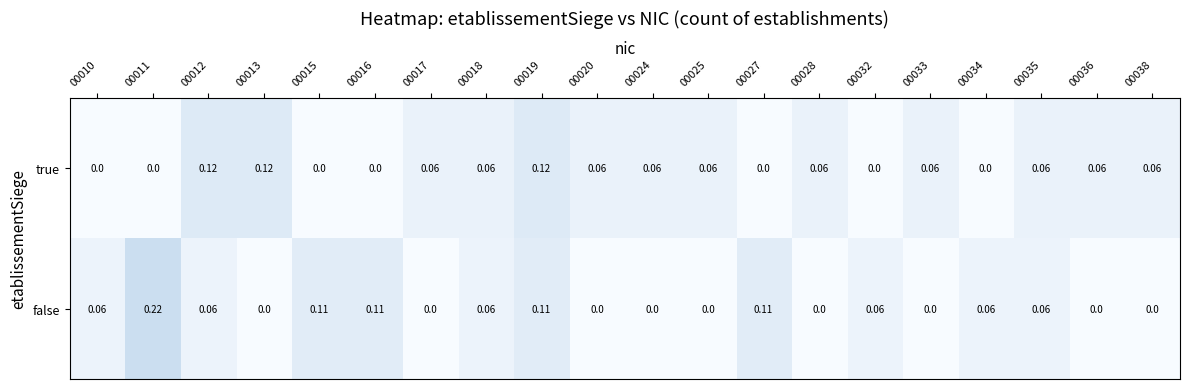

Which series has the largest range (max minus min)?

false